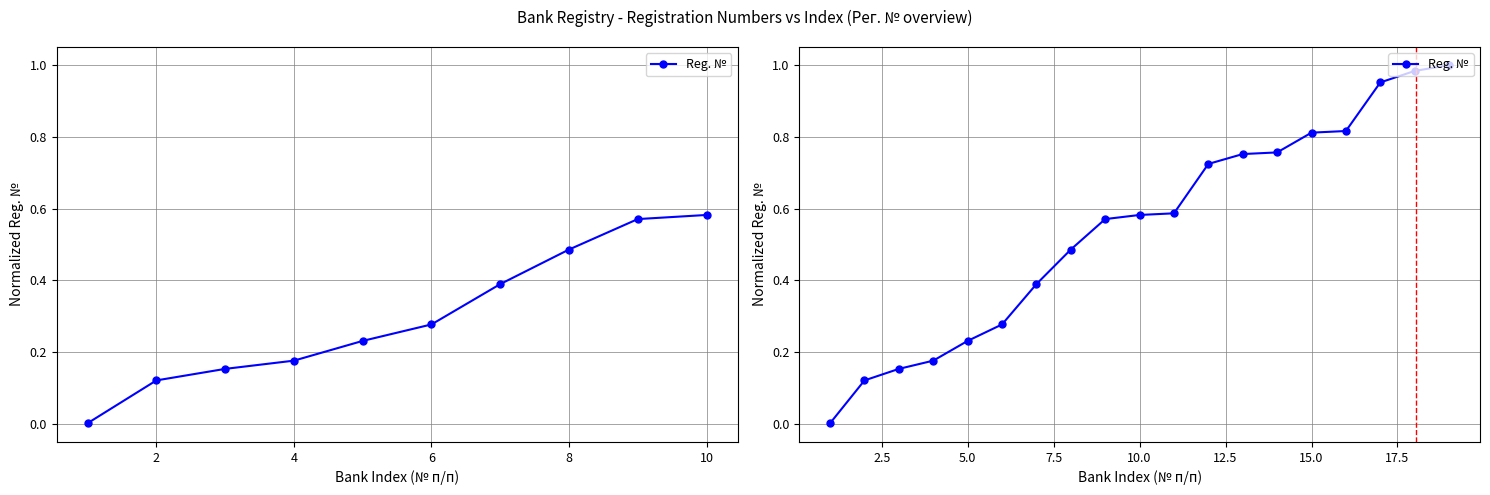

Does the chart have visible grid lines?

Yes